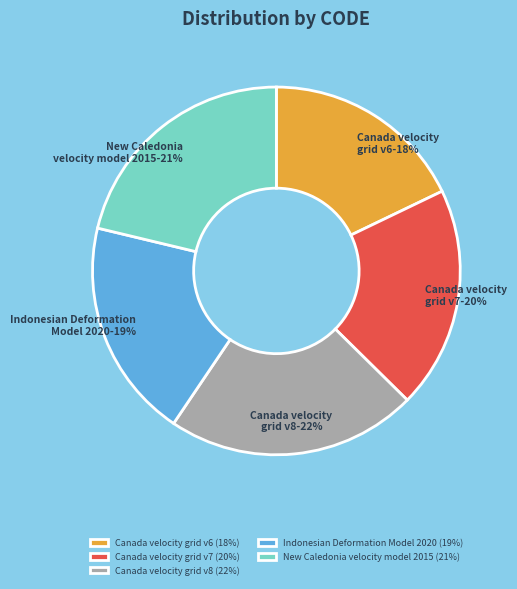

Is it true that Canada velocity grid v8 is 22% of the pie?

True